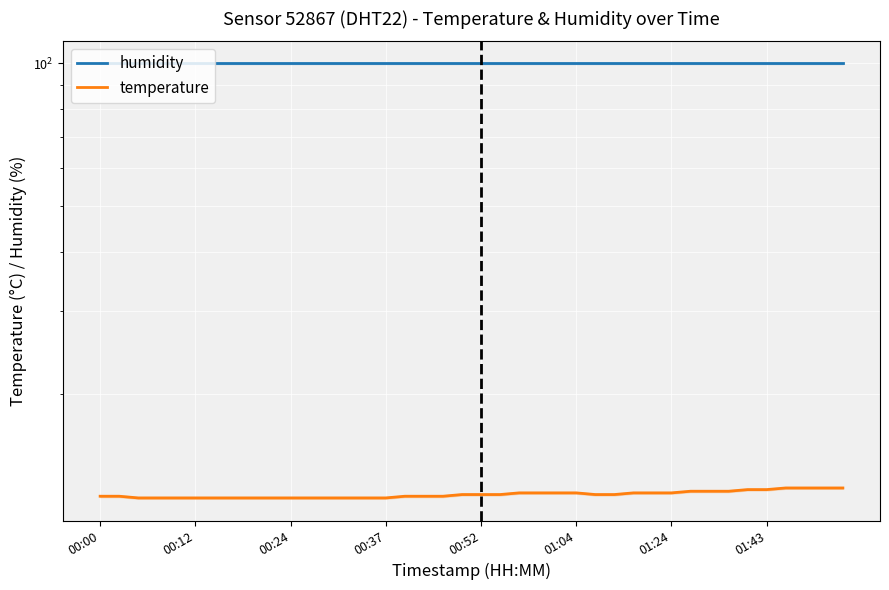

Which series changed the most between 10 and 24?

temperature